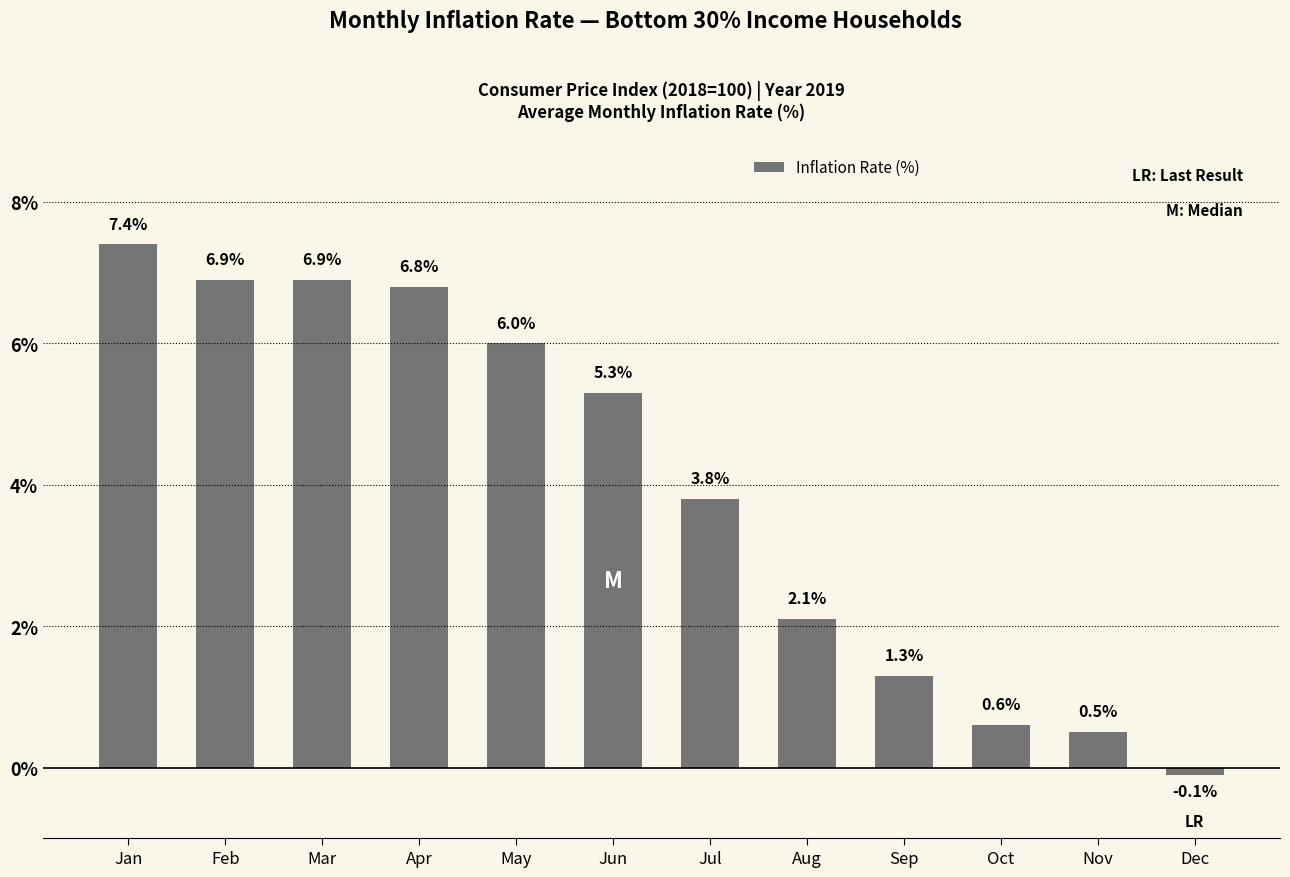

What is the value of the 3rd bar from the left?

6.9